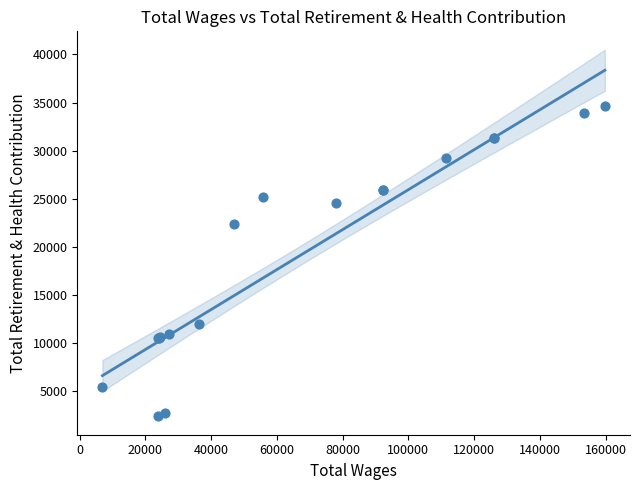

What Y value in the scatter plot is closest to 18551?

22403